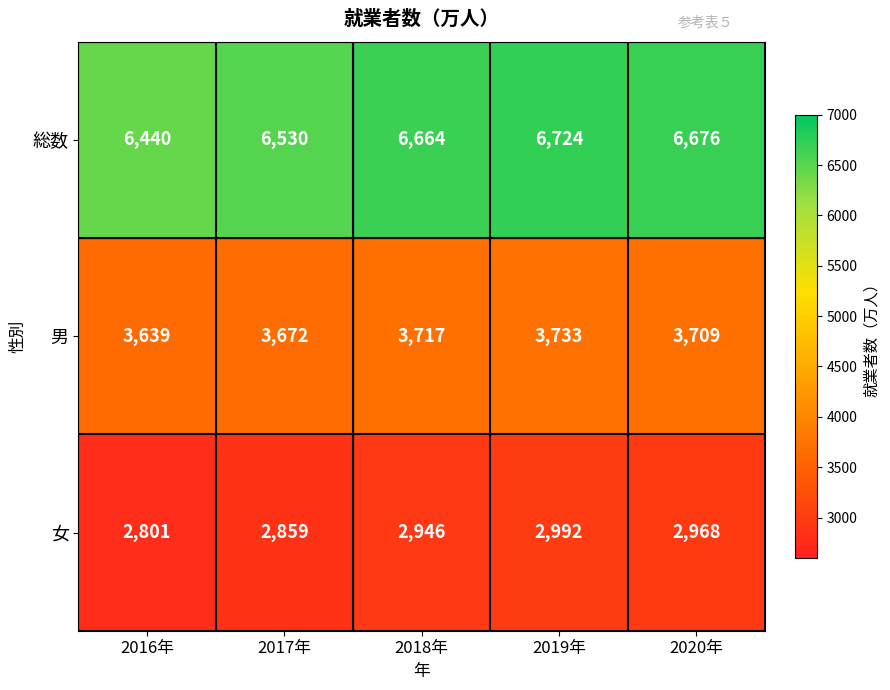

List the series in order of their peak value, highest first.

総数, 男, 女